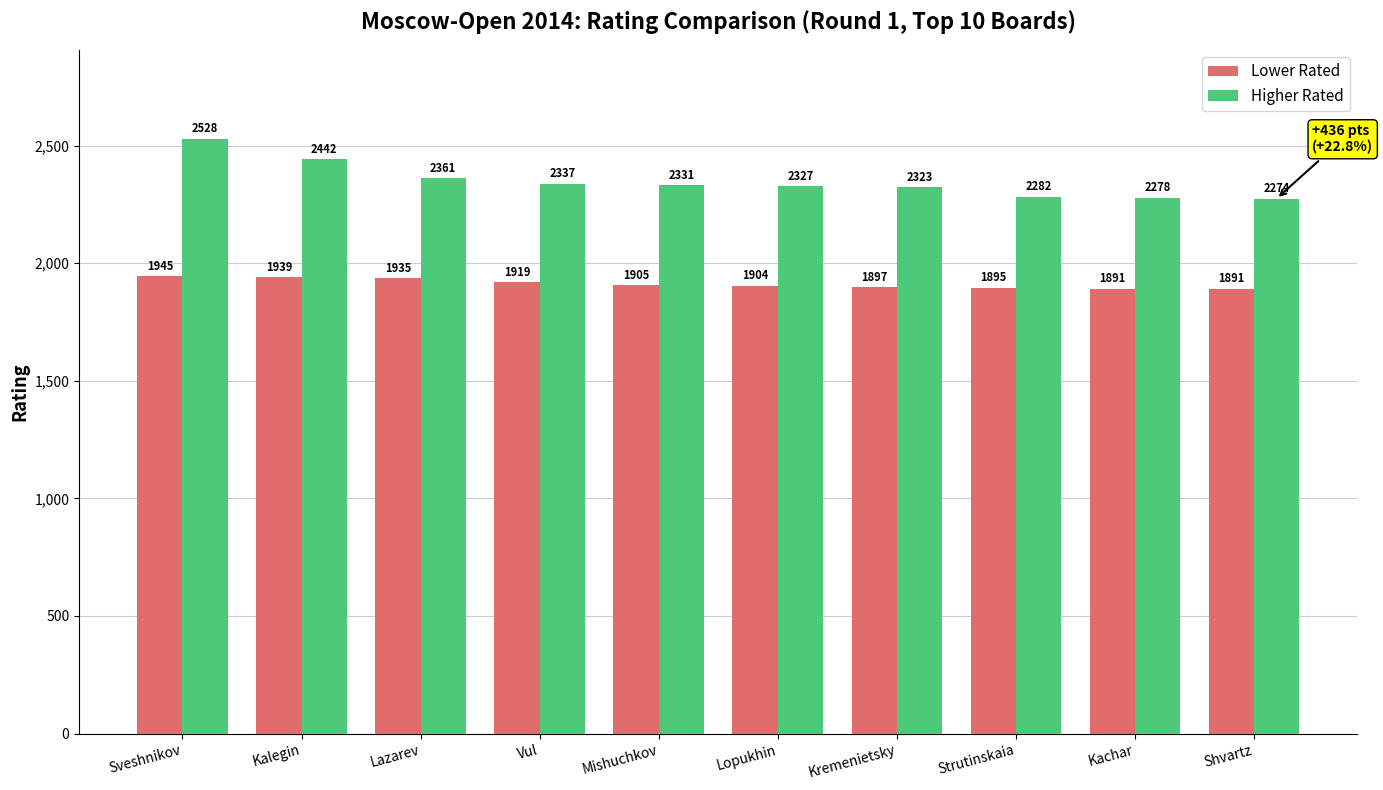

What is the label of the 5th bar from the right?

Lopukhin